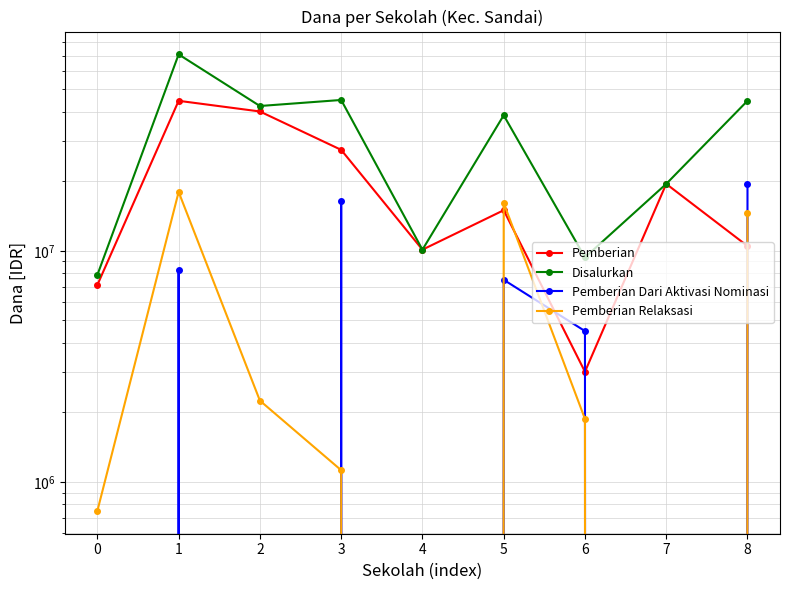

What is the minimum value for Disalurkan?

7875000